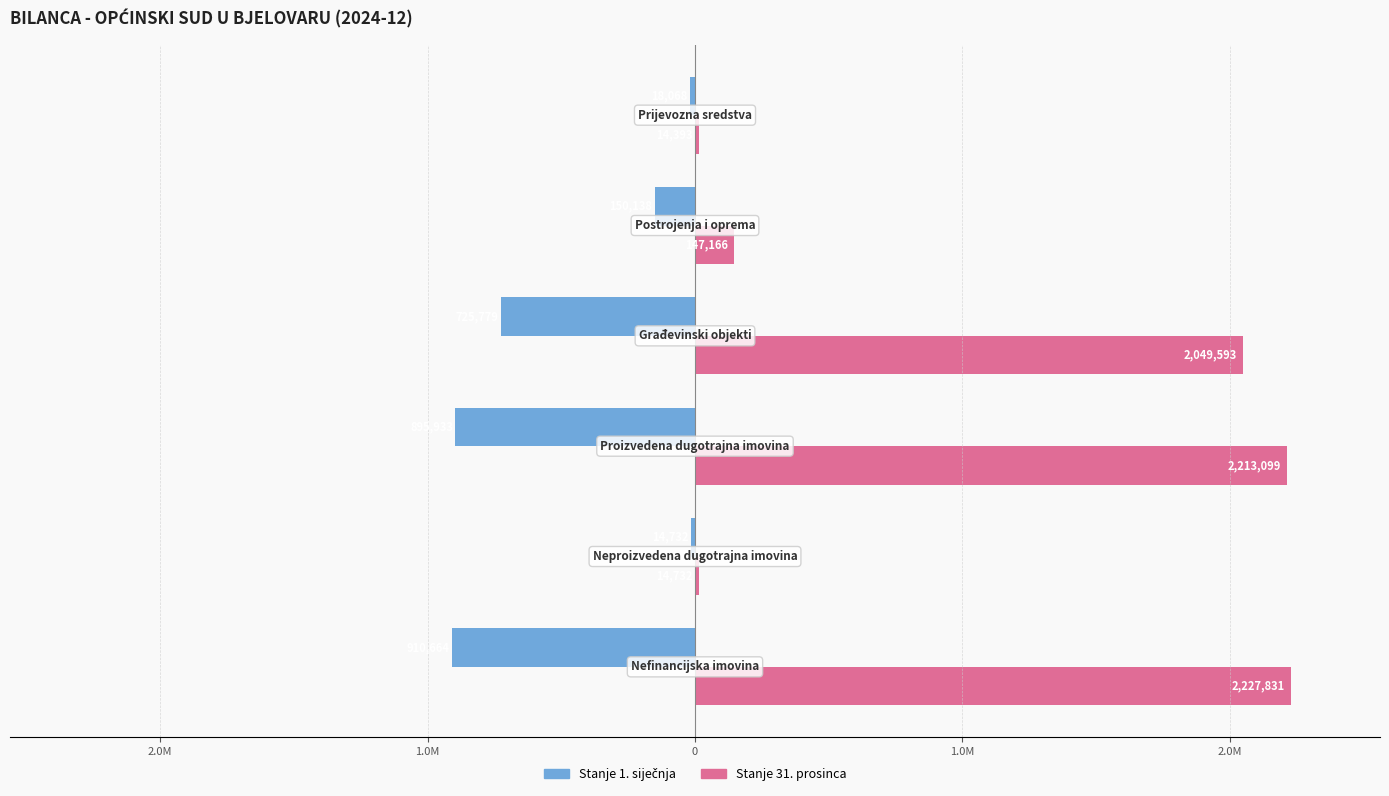

Does the chart contain stacked bars?

No